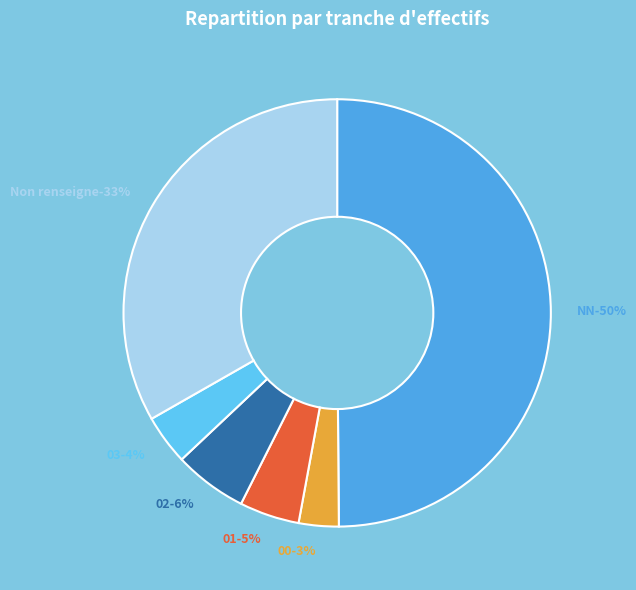

Does  account for over 50% of the chart?

No